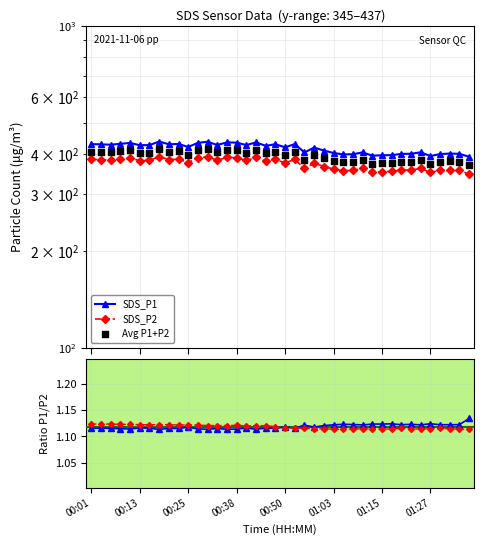

At how many categories does at least one series exceed 223?

40